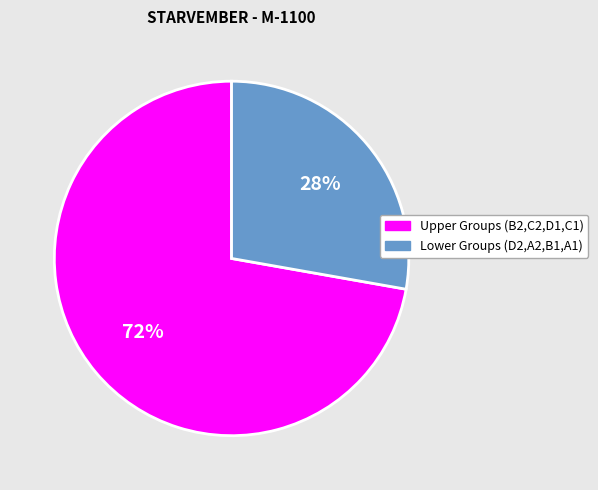

To the nearest percent, what is the difference between the largest and smallest slice percentages?

44%